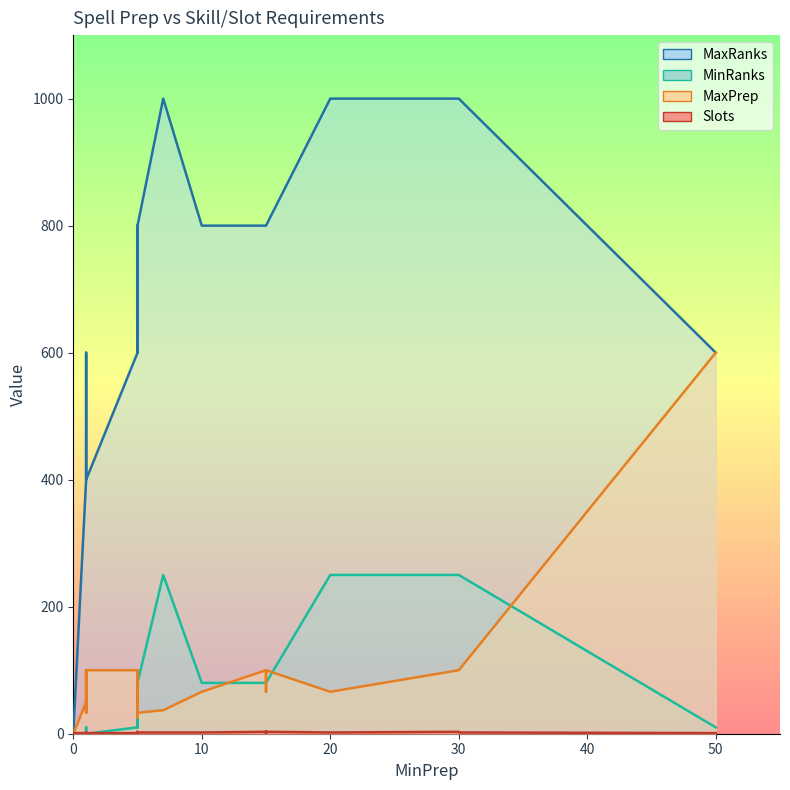

What is the highest value of the MaxRanks series?

1000